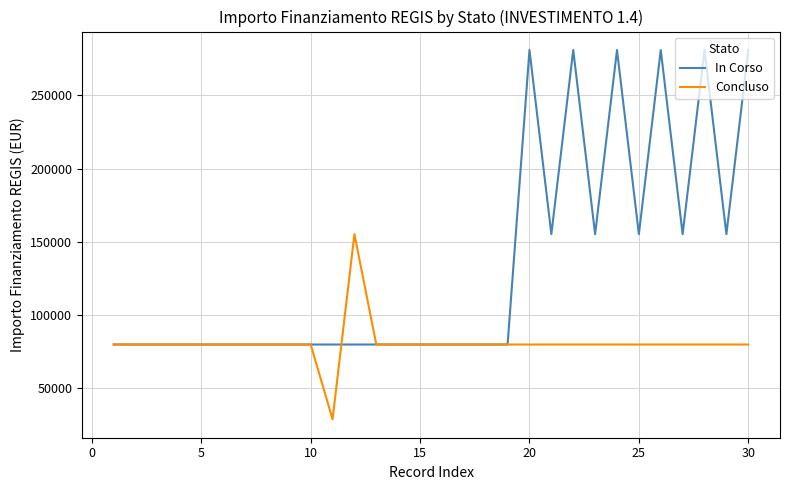

What is the minimum value for In Corso?

79922